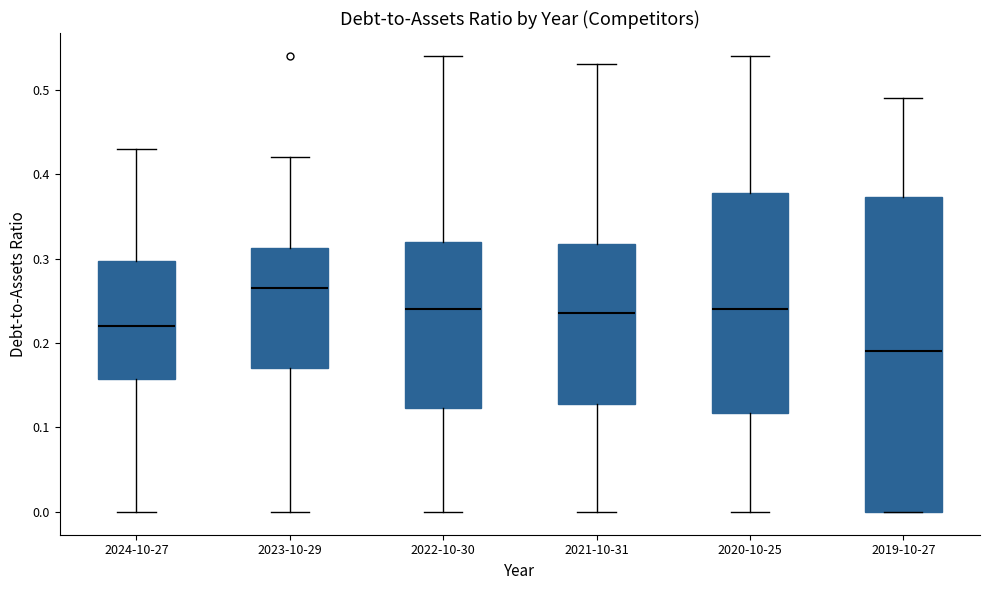

Reading left to right, transcribe this box plot: for each box, give where its median line is, the range the box spans, and where its two whiskers end, as read against the y-axis. The values are not printed on the chart, so give them approximately, as read against the axis.

2024-10-27: median 0.22, box 0.16 to 0.30, whiskers 0.00 to 0.43
2023-10-29: median 0.27, box 0.17 to 0.31, whiskers 0.00 to 0.42
2022-10-30: median 0.24, box 0.12 to 0.32, whiskers 0.00 to 0.54
2021-10-31: median 0.24, box 0.13 to 0.32, whiskers 0.00 to 0.53
2020-10-25: median 0.24, box 0.12 to 0.38, whiskers 0.00 to 0.54
2019-10-27: median 0.19, box 0.00 to 0.37, whiskers 0.00 to 0.49